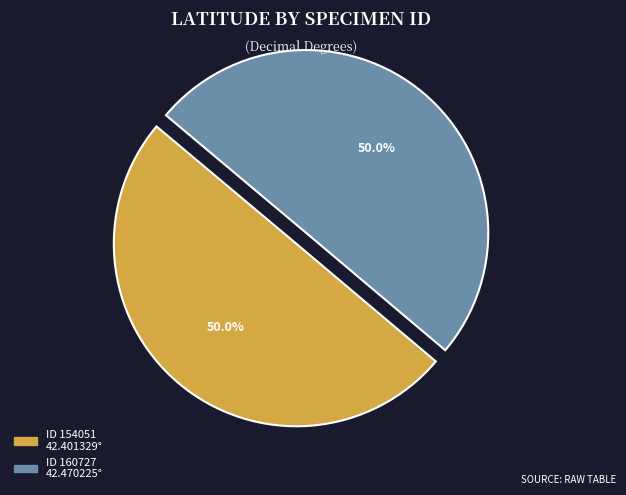

Rank the categories by value from highest to lowest.

160727, 154051